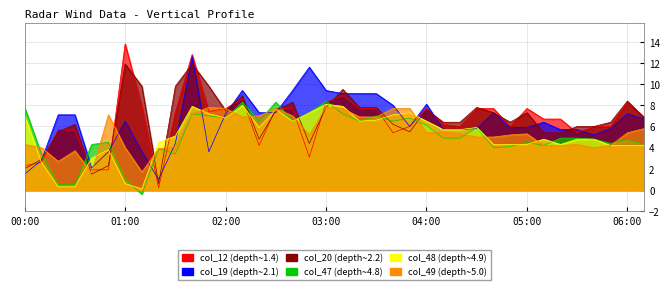

How many intersections are there between col_12 and col_20?

16